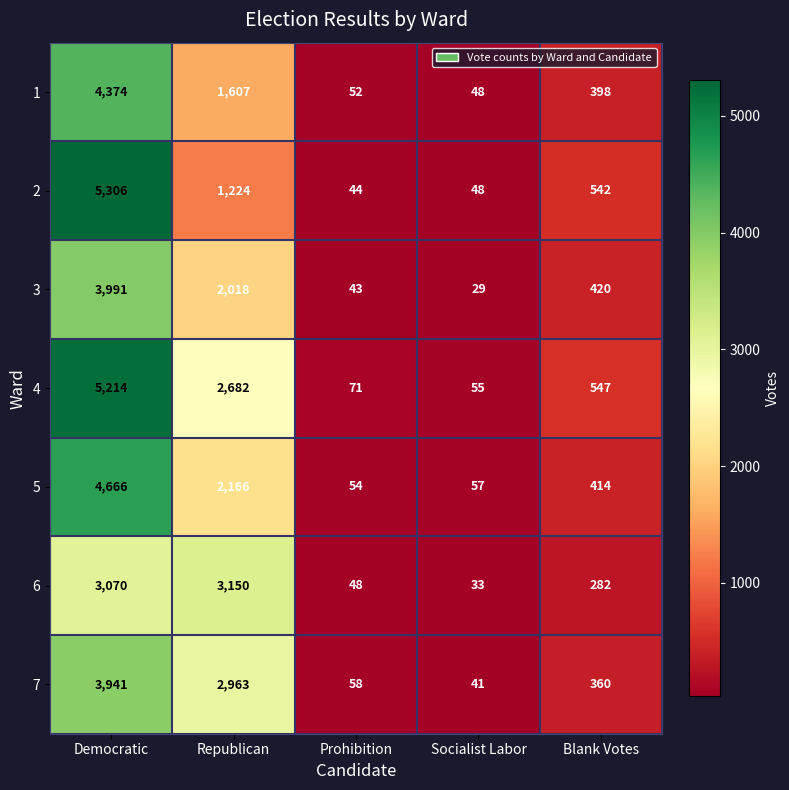

What is the lowest value of the 5 series?

54